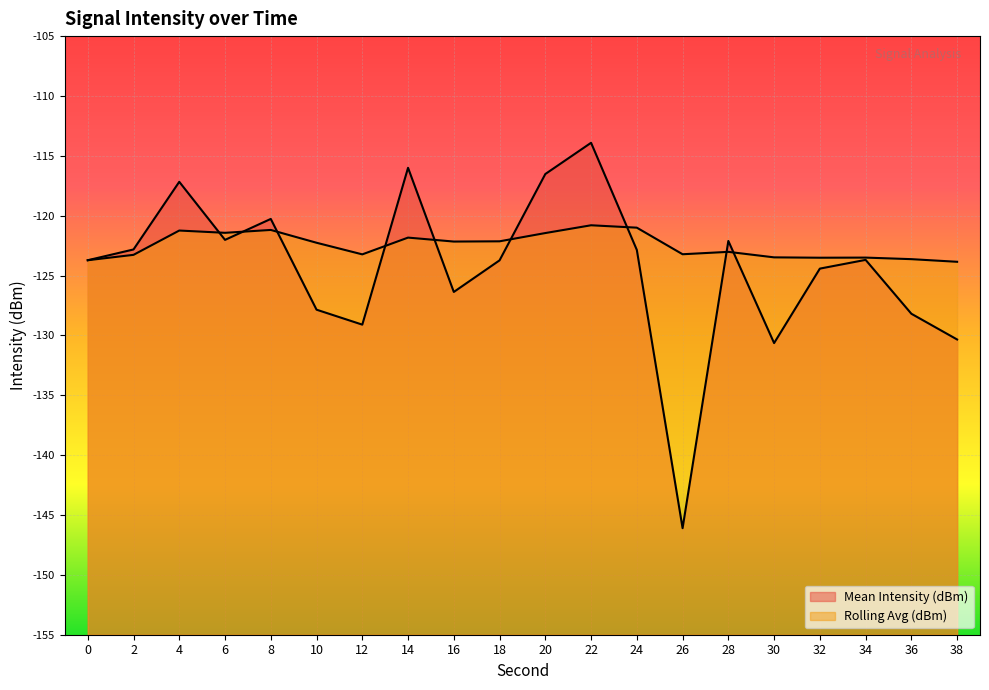

True or false: Rolling Avg (dBm) has a value of -74.9 at 2.

False